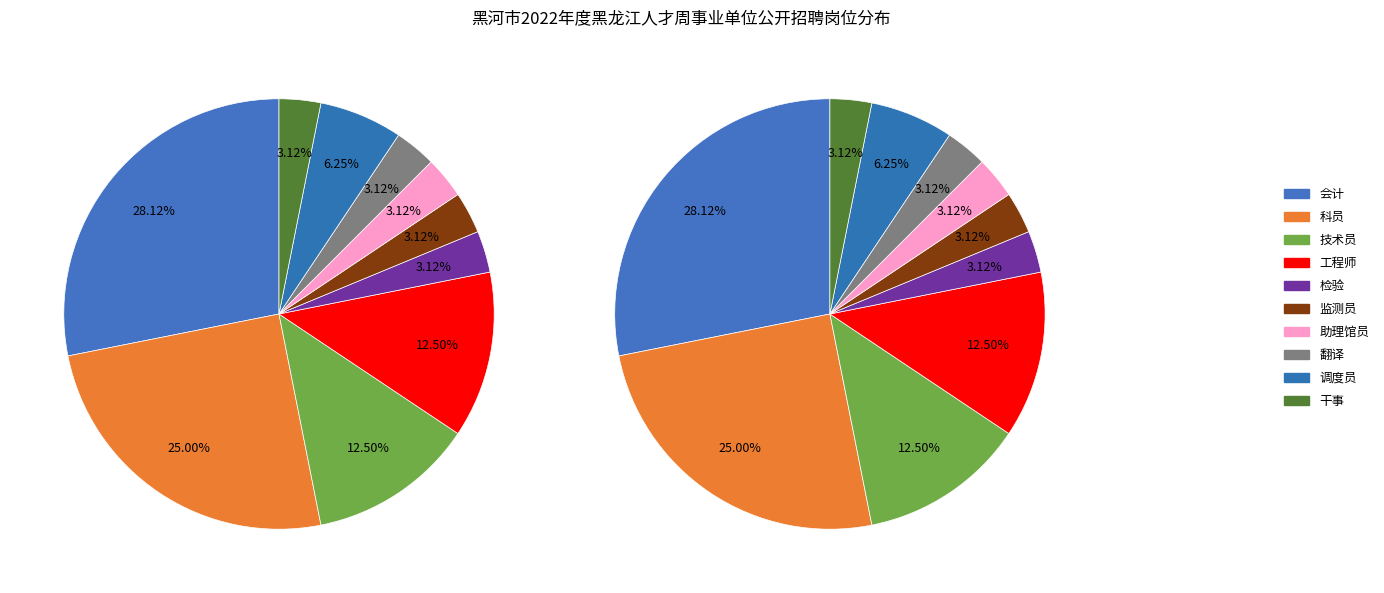

What percentage is NOT represented by 监测员?

96.9%